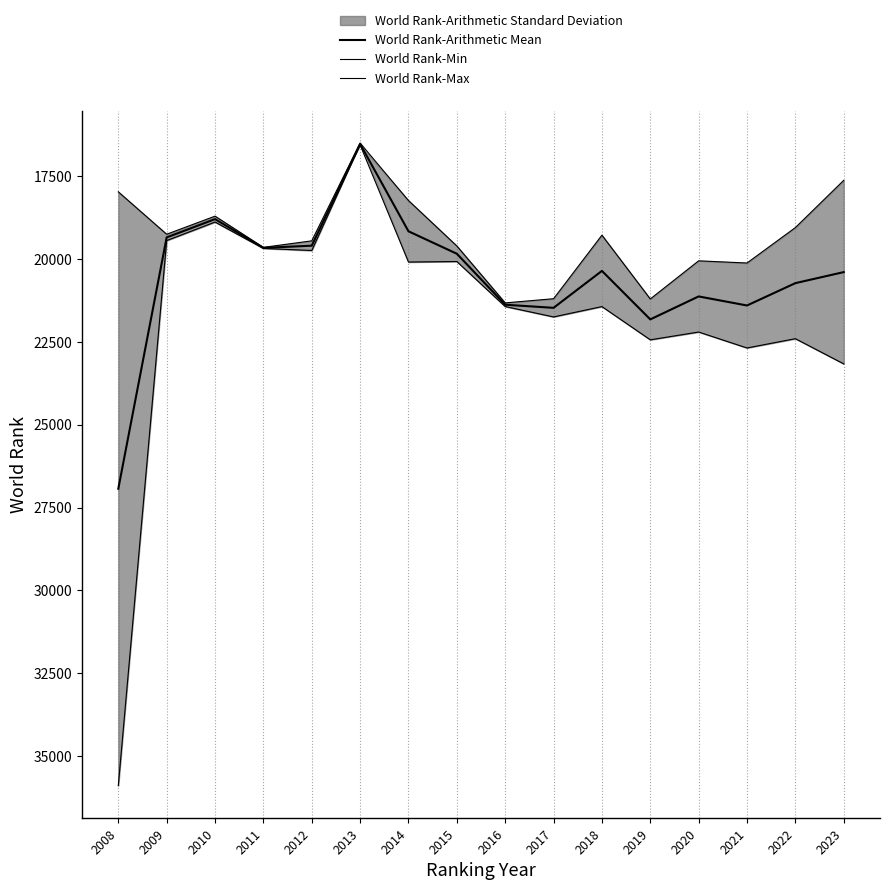

What is the value of the World Rank-Min point at the 7th from the left?

18235.0